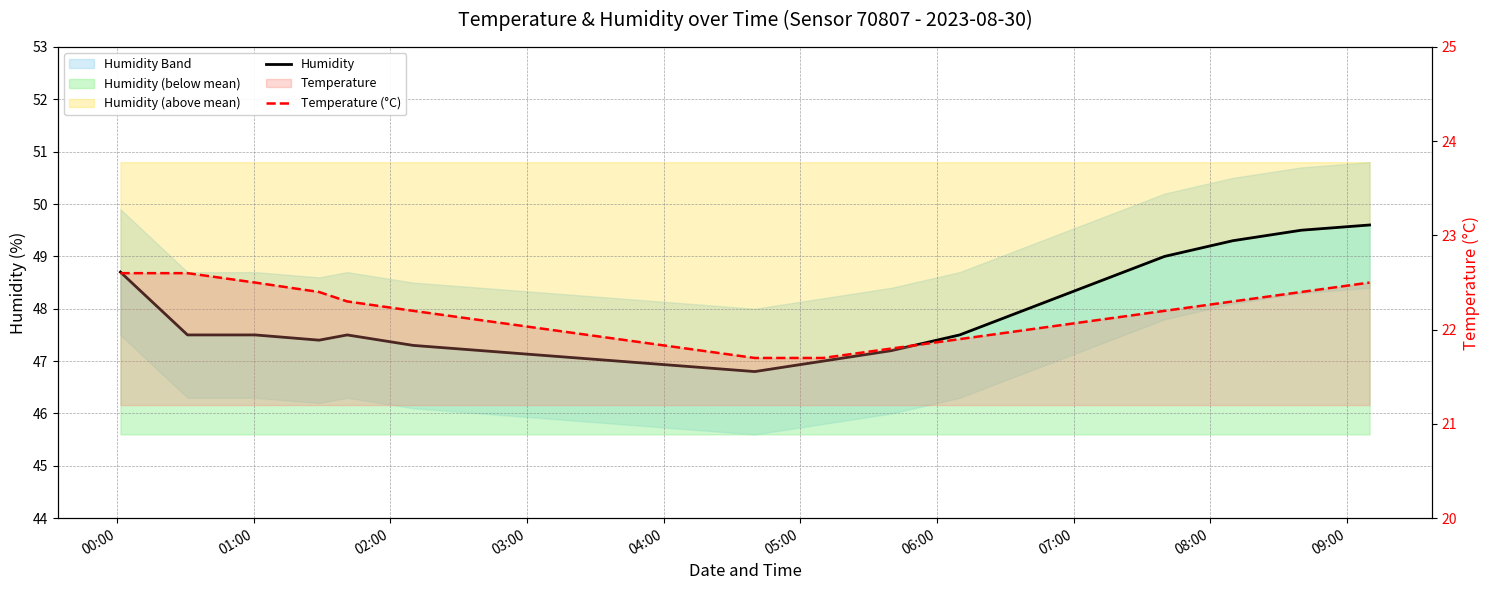

Rank the series by their maximum value, from lowest to highest.

Temperature (°C), Humidity